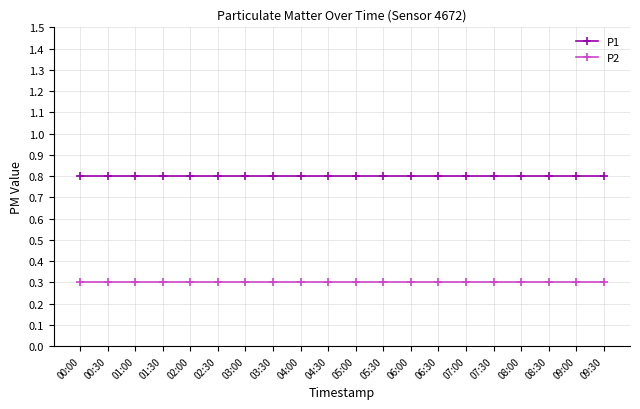

List the series in order of their peak value, lowest first.

P2, P1